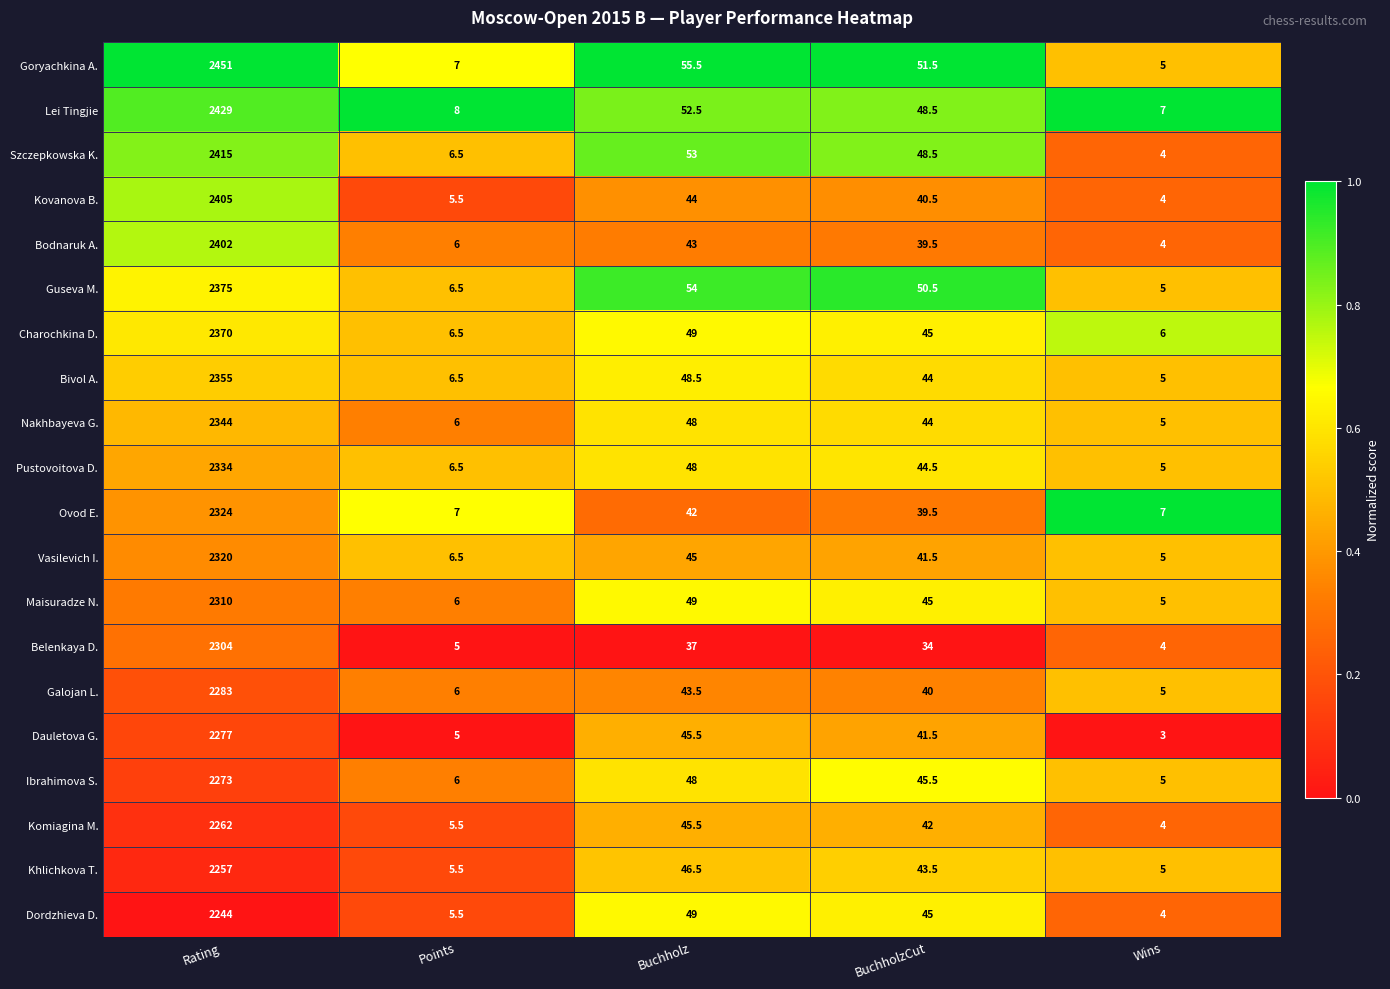

What is the difference between the maximum and minimum values in the Kovanova B. series?

2401.0